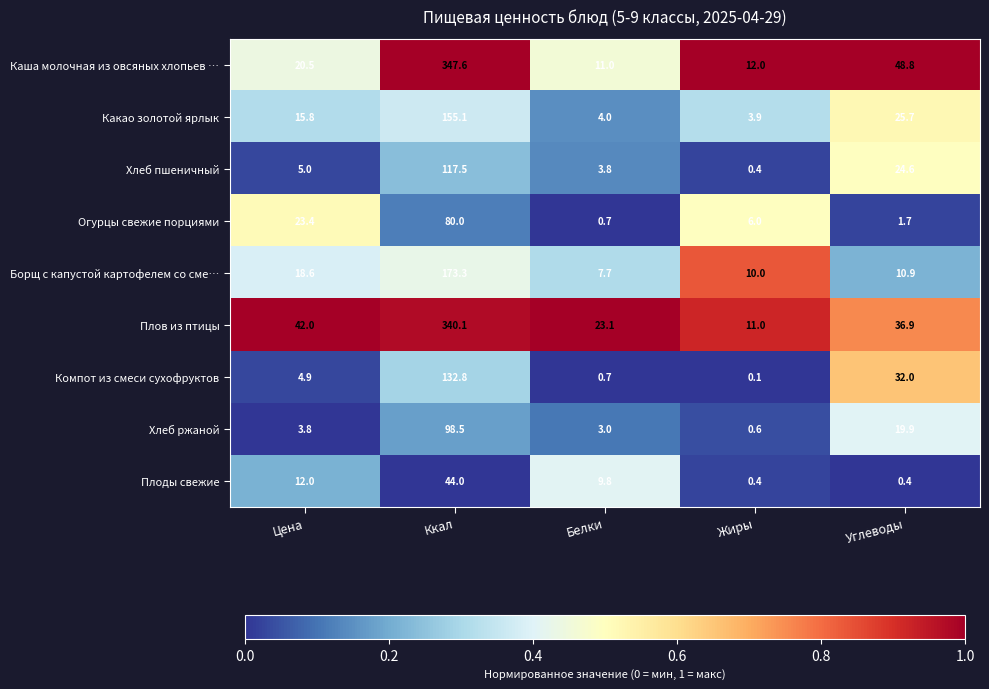

Rank the categories by Хлеб ржаной value from lowest to highest.

Жиры, Белки, Цена, Углеводы, Ккал